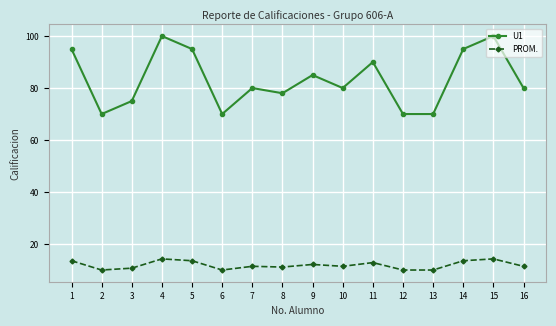

True or false: PROM. has a value of 4.6 at 10.

False